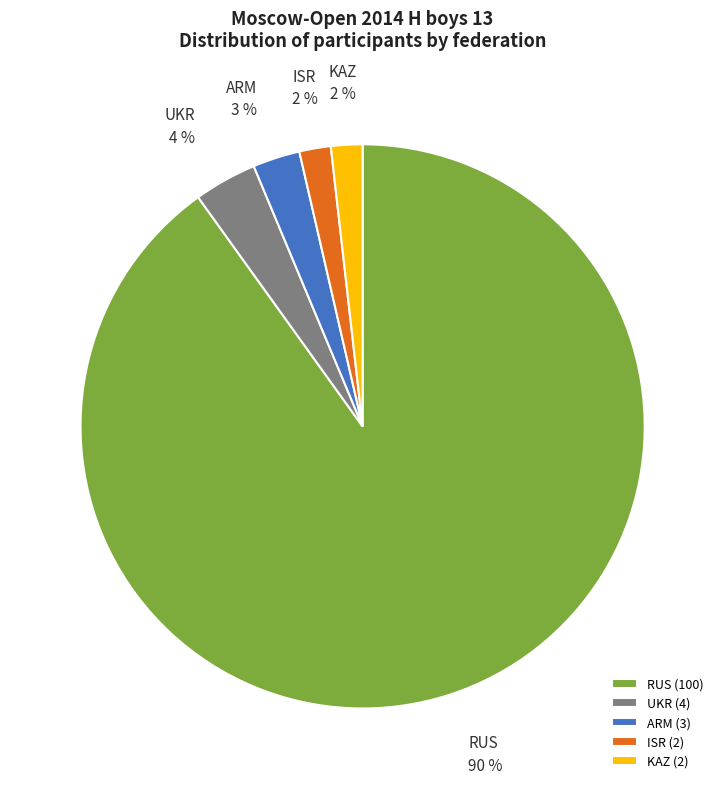

Do KAZ and ARM together represent more than half of the pie?

No